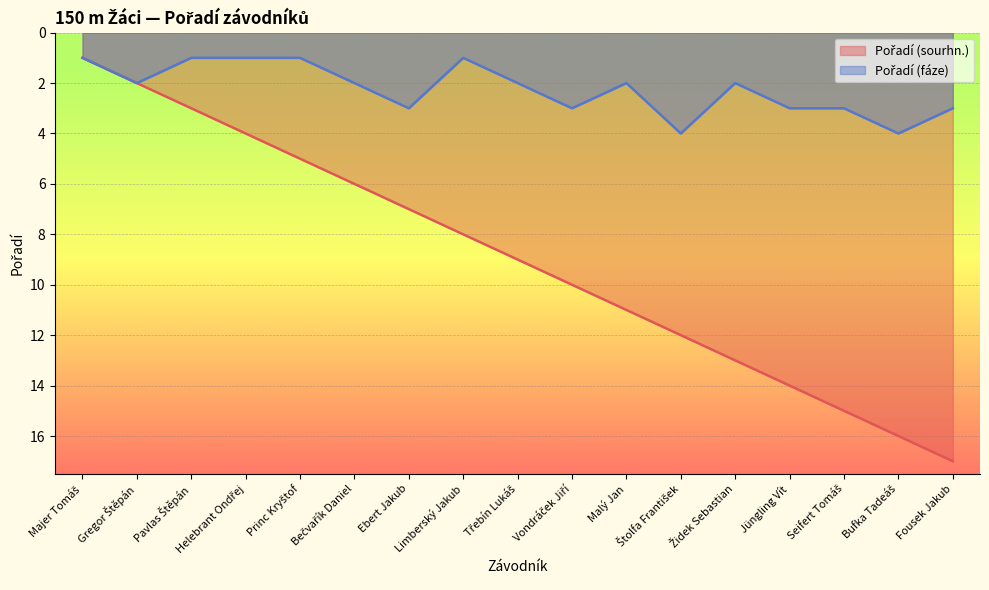

At Helebrant Ondřej, list the series in order from largest to smallest.

Pořadí (sourhn.), Pořadí (fáze)